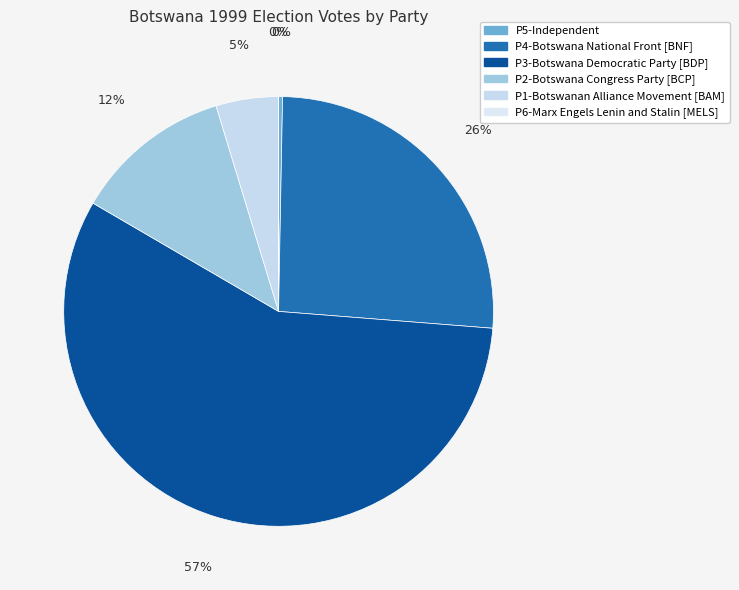

Rank the categories by value from highest to lowest.

P3-Botswana Democratic Party [BDP], P4-Botswana National Front [BNF], P2-Botswana Congress Party [BCP], P1-Botswanan Alliance Movement [BAM], P5-Independent, P6-Marx Engels Lenin and Stalin [MELS]